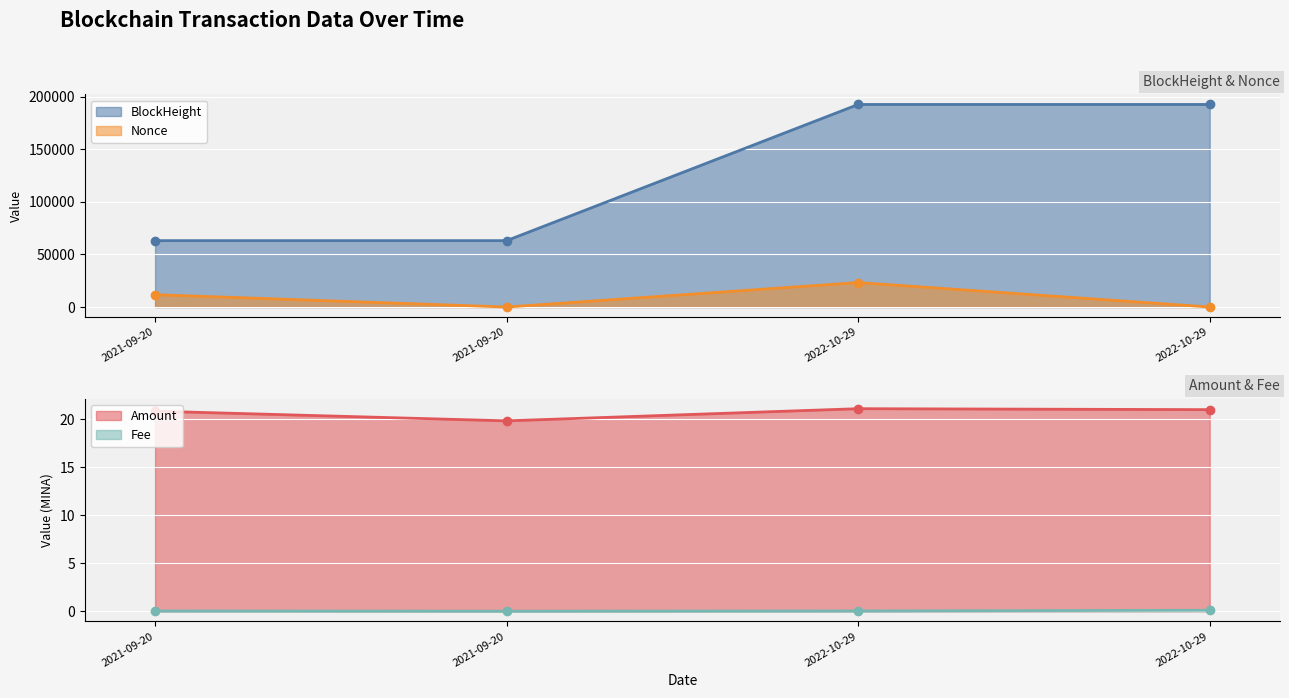

The BlockHeight series shows 28814.5 at 2021-09-20. True or false?

False